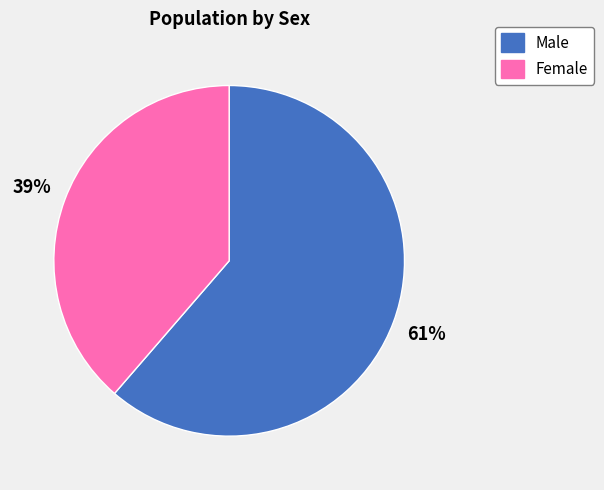

Is the sum of Male and Female greater than half?

Yes